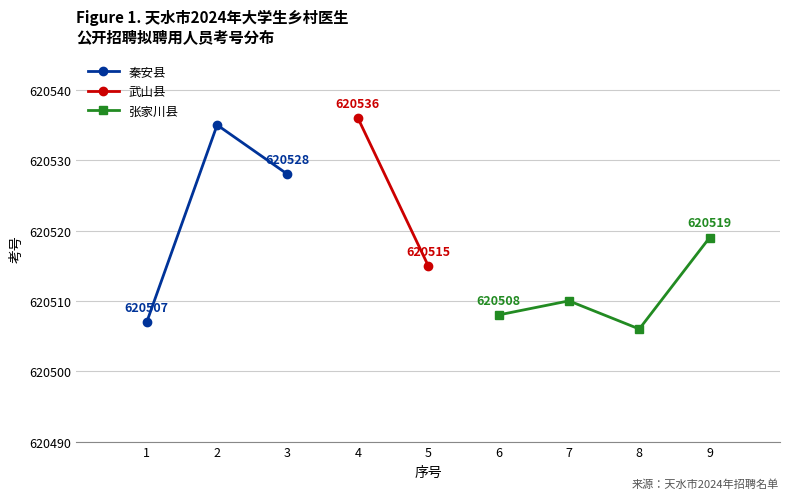

What is the sum of the values at 4 and 7?

1241046